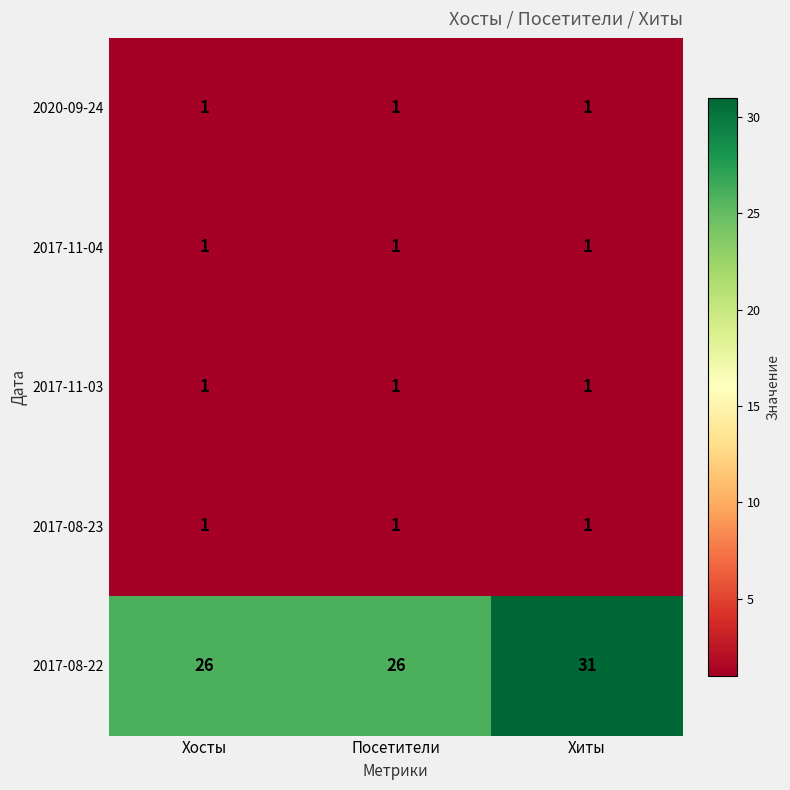

What is the spread (max minus min) of values at Посетители?

25